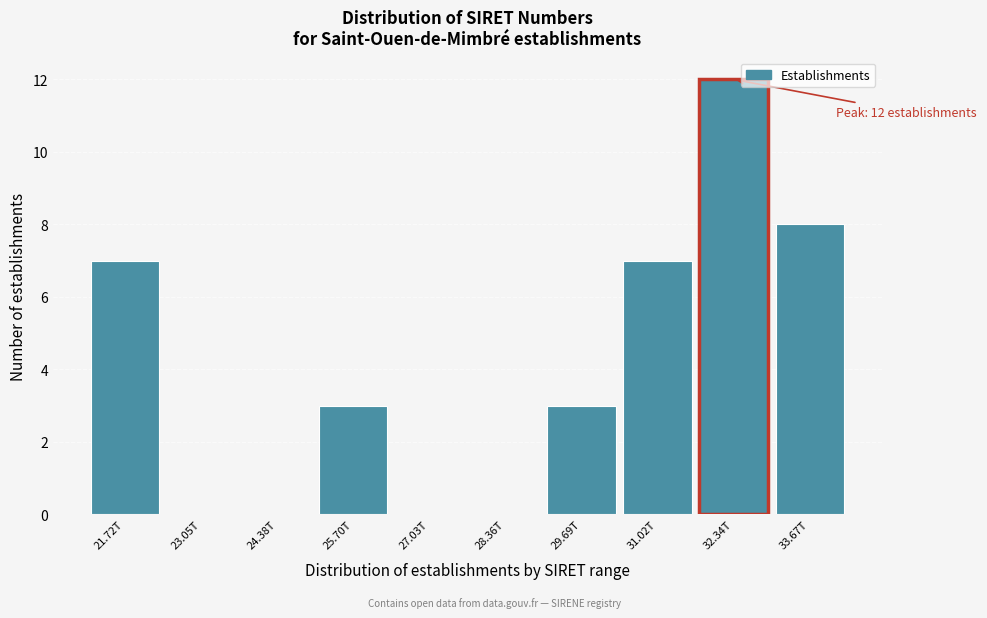

Reading right to left, list all the values displayed in this chart.

33.67T=8	32.34T=12	31.02T=7	29.69T=3	28.36T=0	27.03T=0	25.70T=3	24.38T=0	23.05T=0	21.72T=7